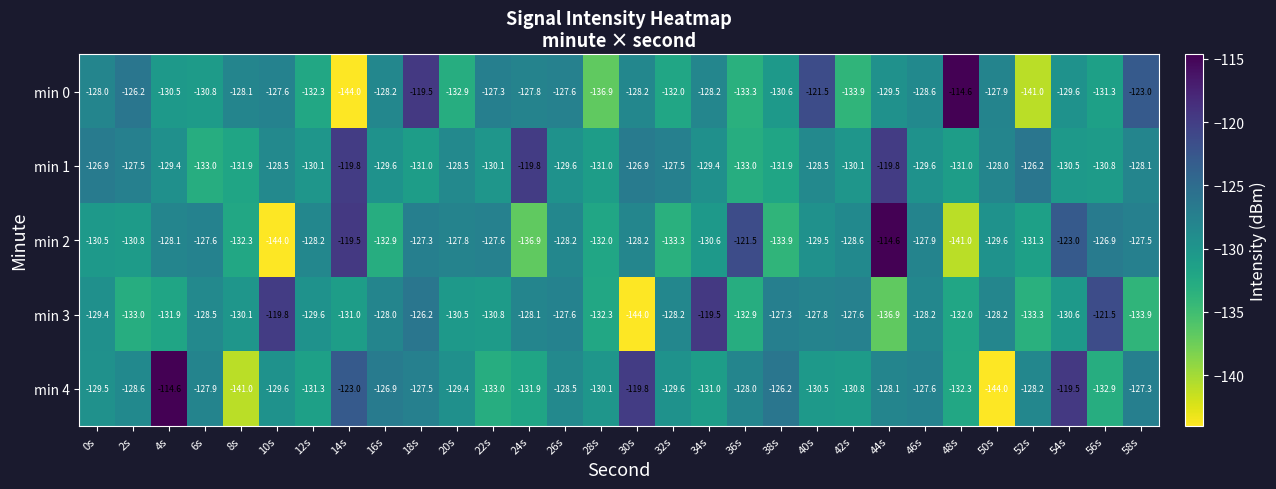

At which label does min 3 reach its peak?

34s